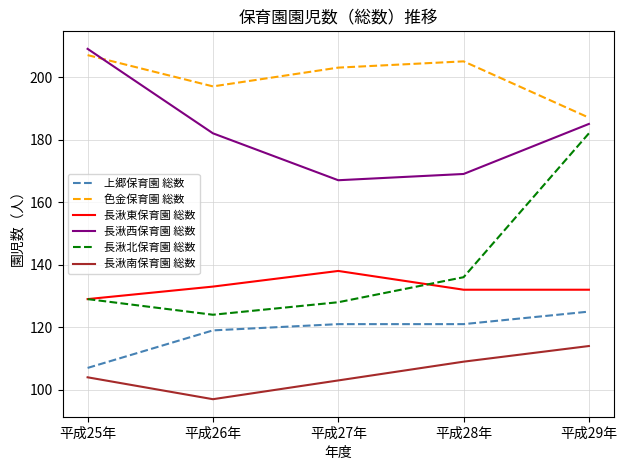

What is the greatest value displayed?

209